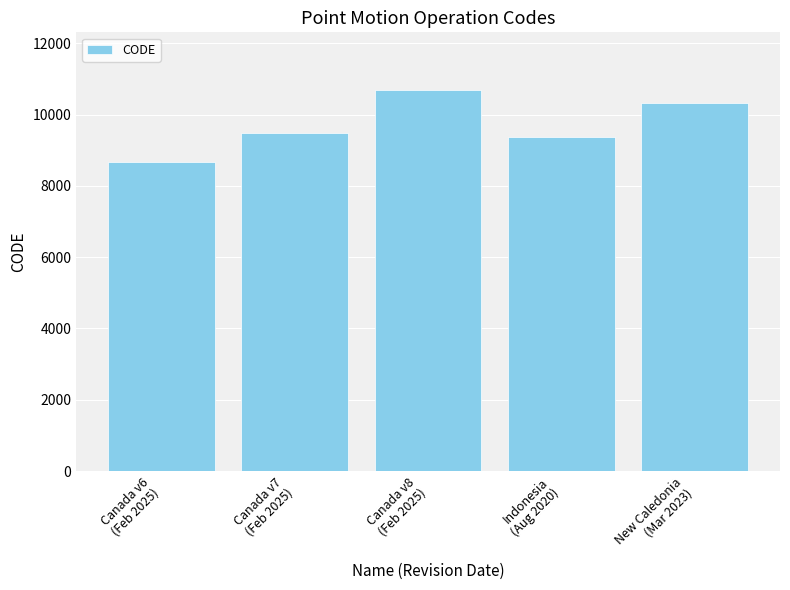

List the labels in order of value, largest first.

Canada v8
(Feb 2025), New Caledonia
(Mar 2023), Canada v7
(Feb 2025), Indonesia
(Aug 2020), Canada v6
(Feb 2025)